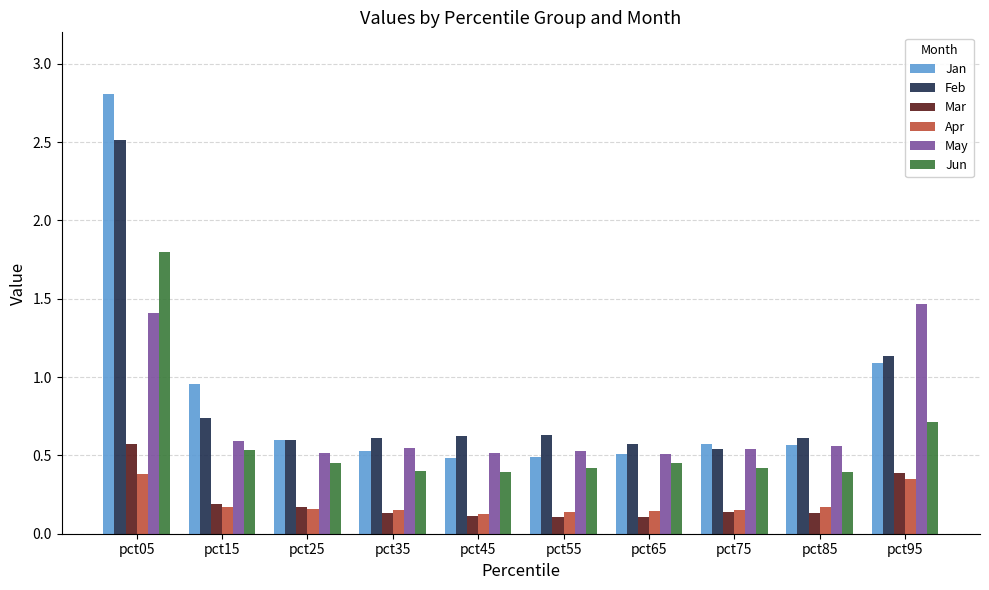

What is the difference between the highest and lowest values at pct25?

0.4